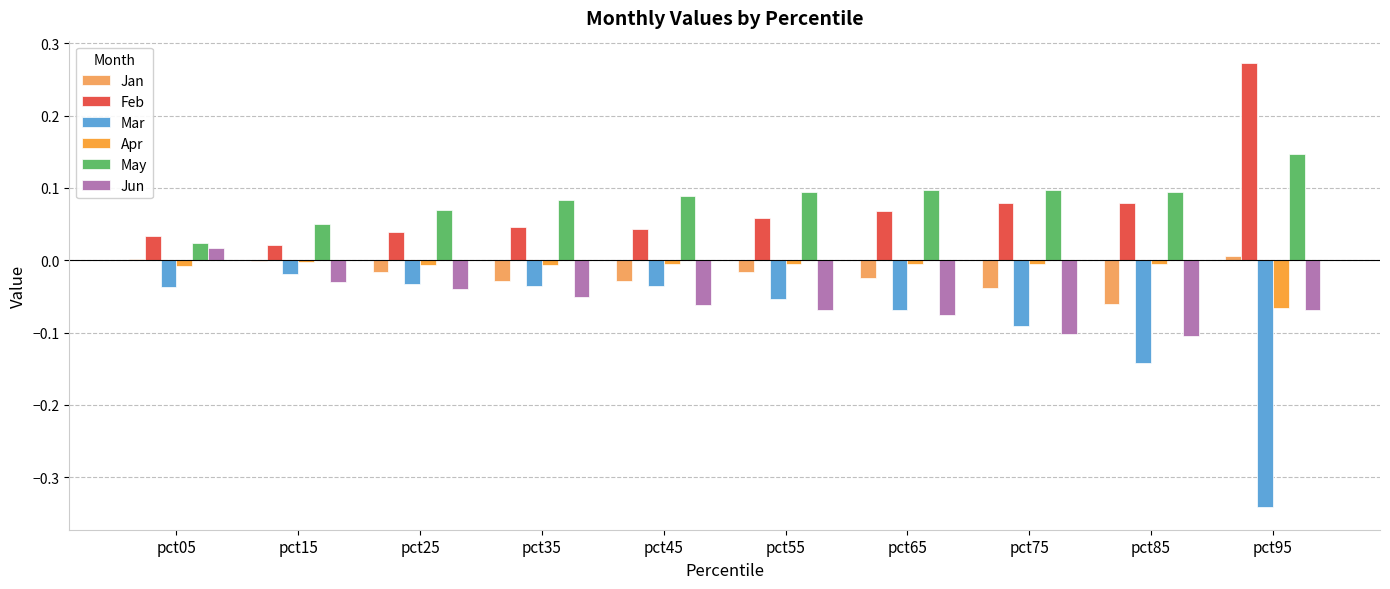

What is the difference between the second highest and minimum values in the May series?

0.1